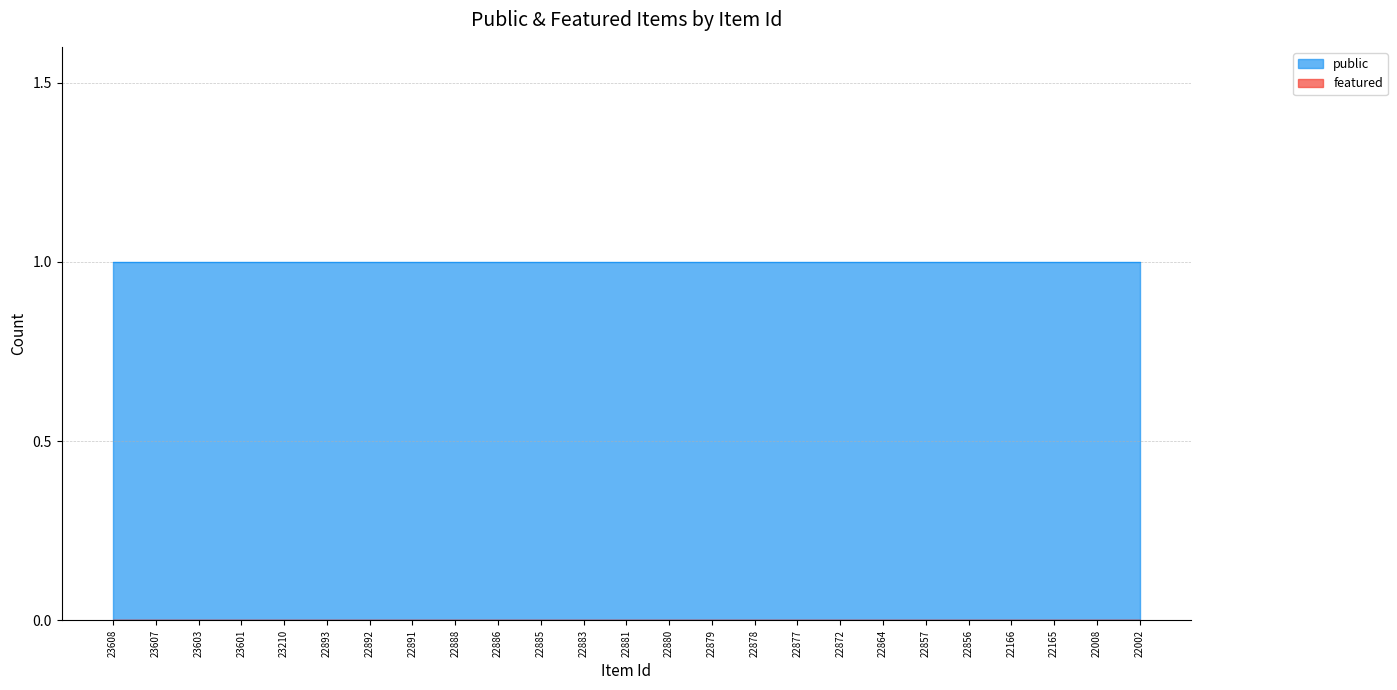

What is the difference between the highest and lowest values at 22166?

1